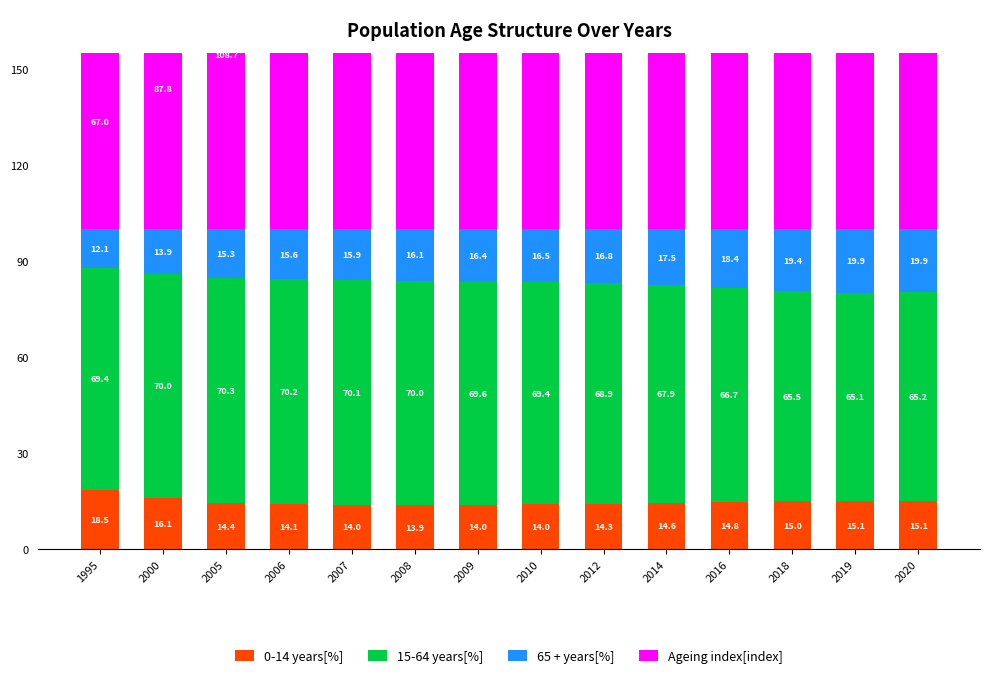

At how many categories does at least one series exceed 88?

12